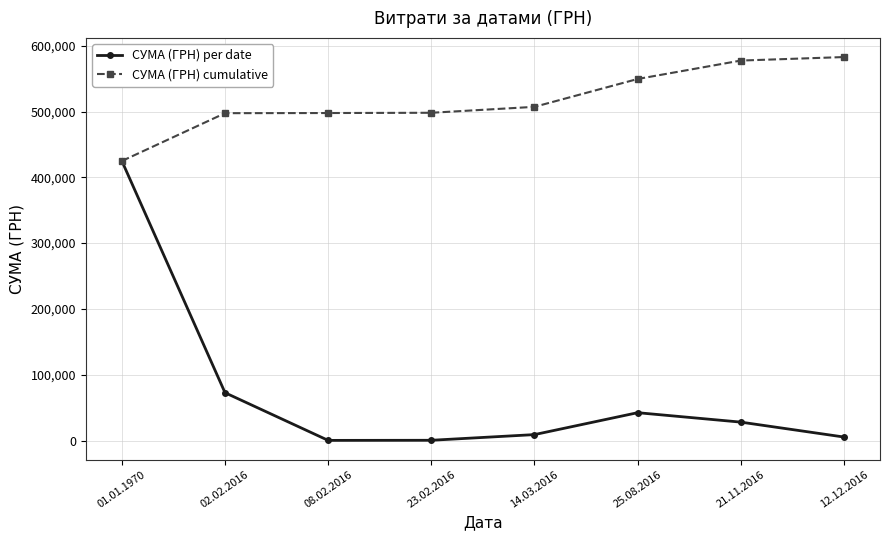

What is the lowest value of the СУМА (ГРН) cumulative series?

424813.8